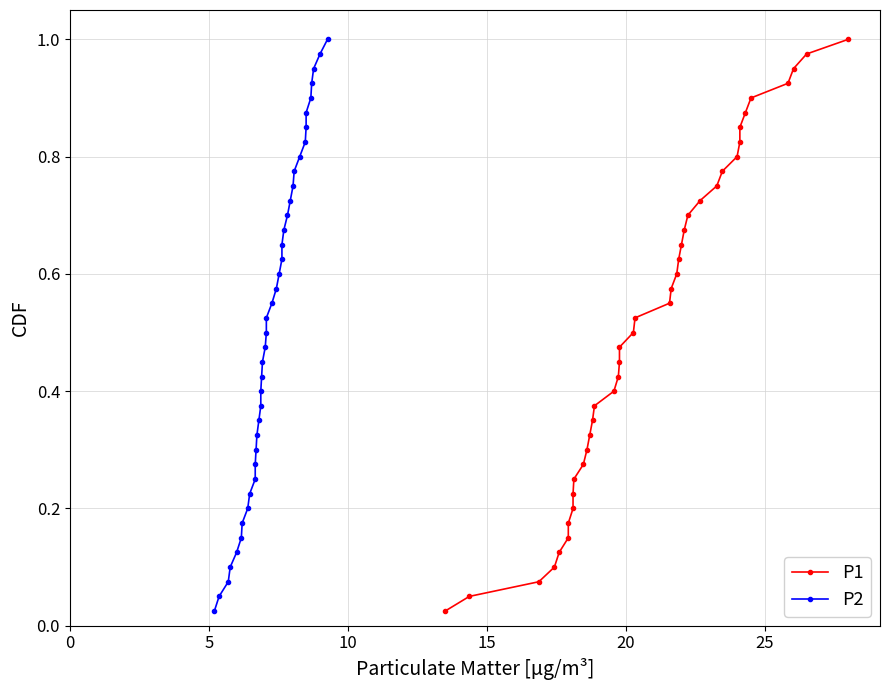

True or false: P2 and P1 cross at least once.

False